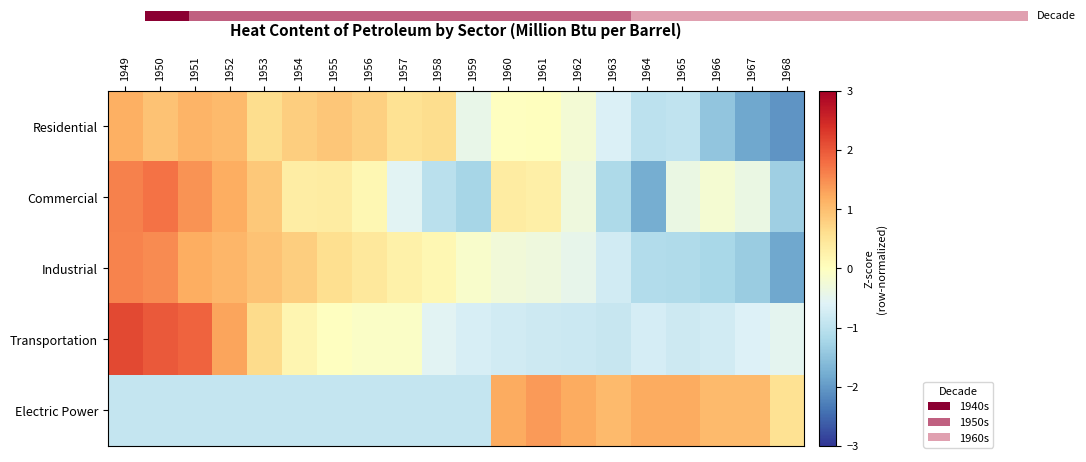

Which category has the lowest value in the Electric Power series?

1949